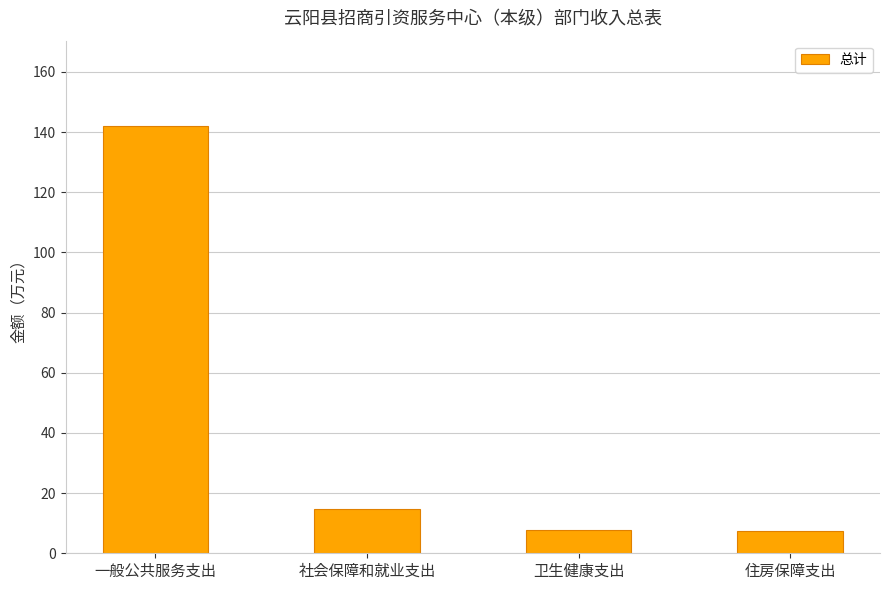

The value at 卫生健康支出 is 13.4. True or false?

False